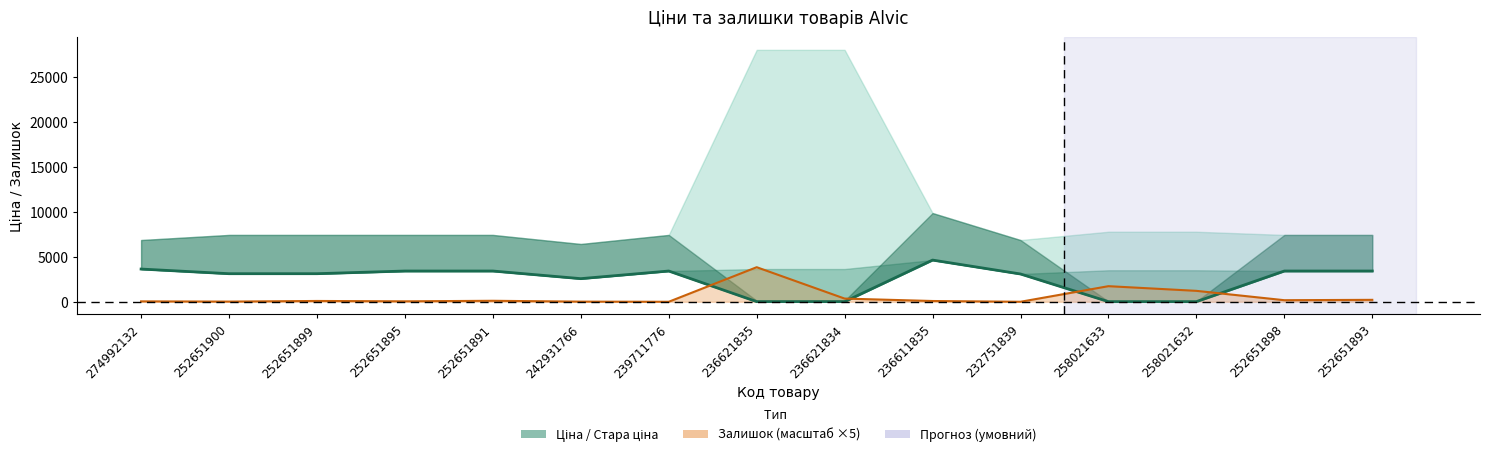

Which has a higher value, 258021632 or 236621835?

236621835